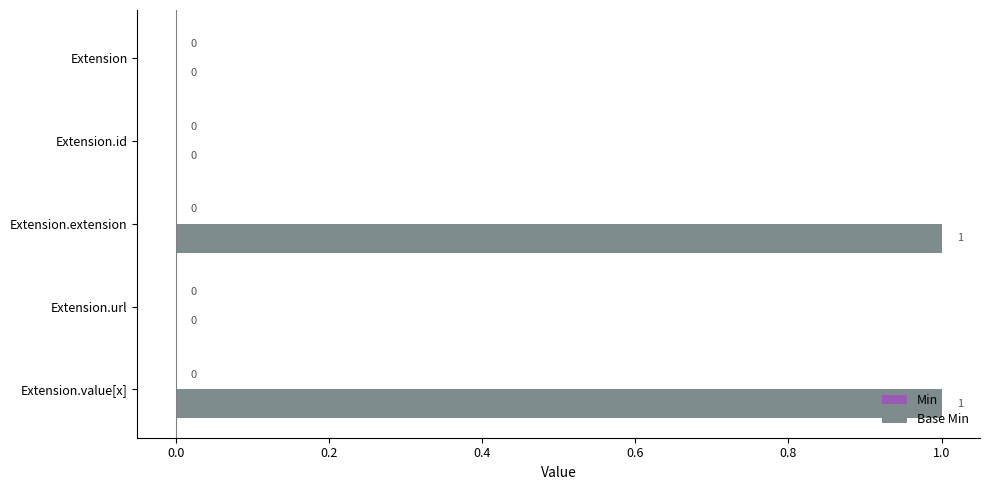

Which has a higher value, Extension.extension or Extension?

Extension.extension